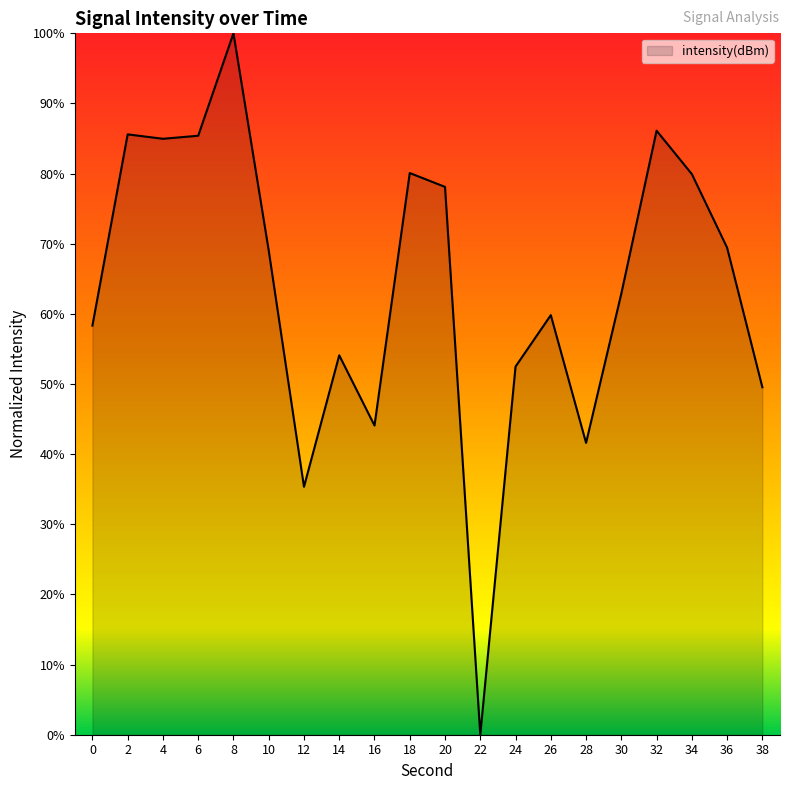

What is the approximate value at 12?

35.3